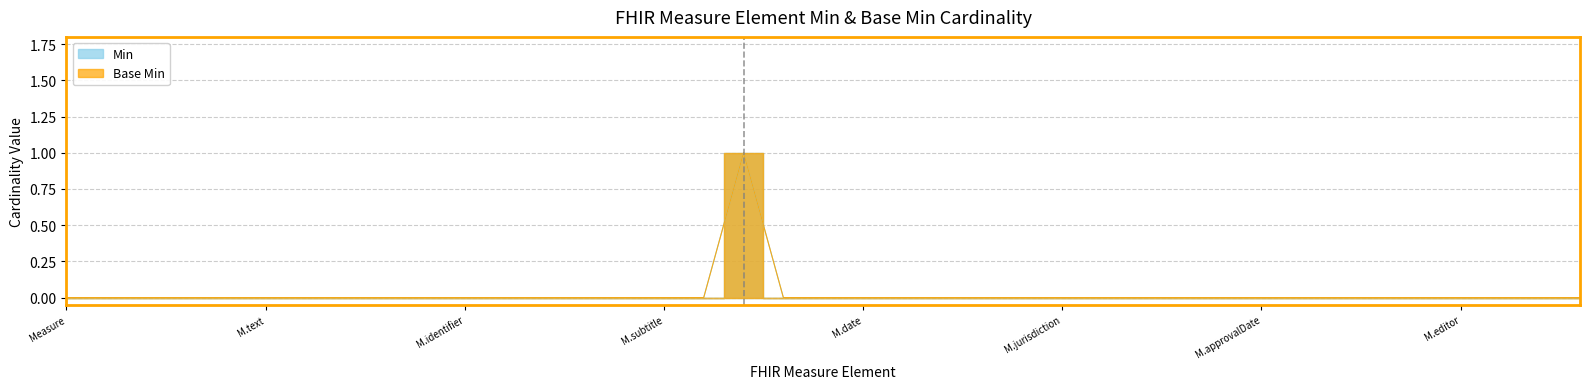

True or false: Base Min and Min cross at least once.

False